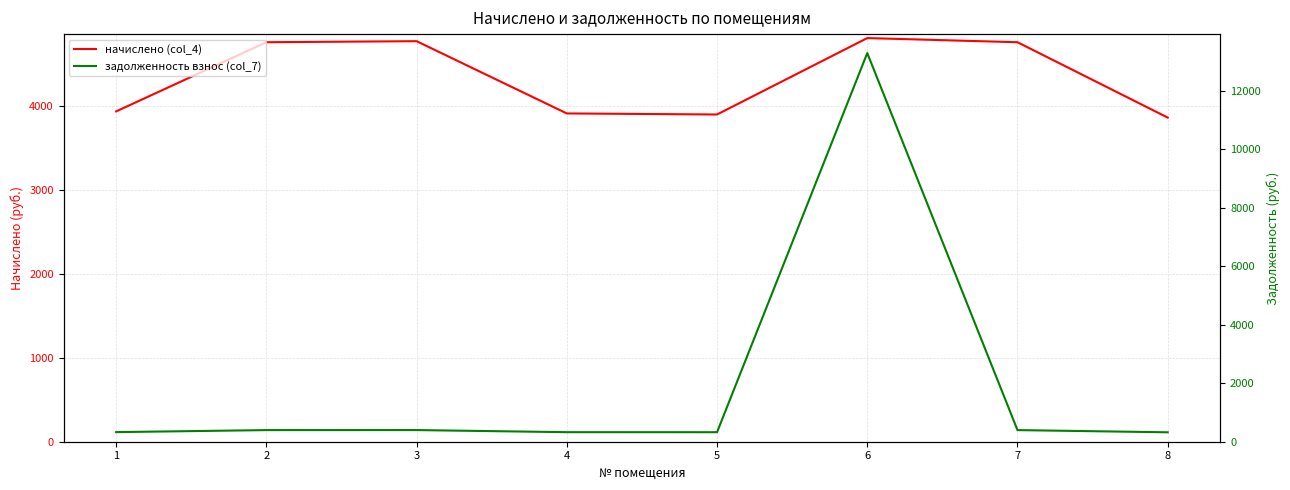

True or false: начислено (col_4) has a value of 4777.1 at 3.

True